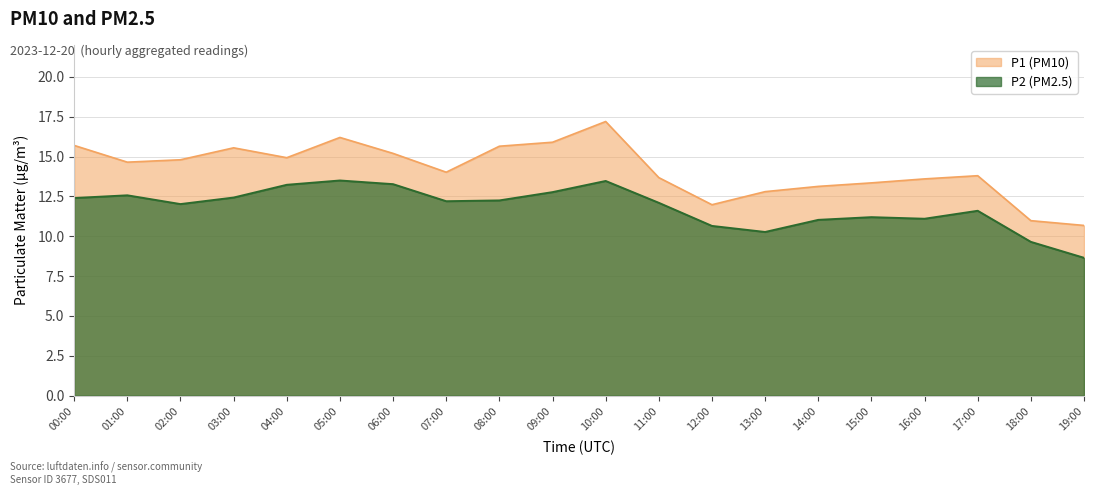

Rank the series at 02:00 from highest to lowest value.

P1 (PM10), P2 (PM2.5)